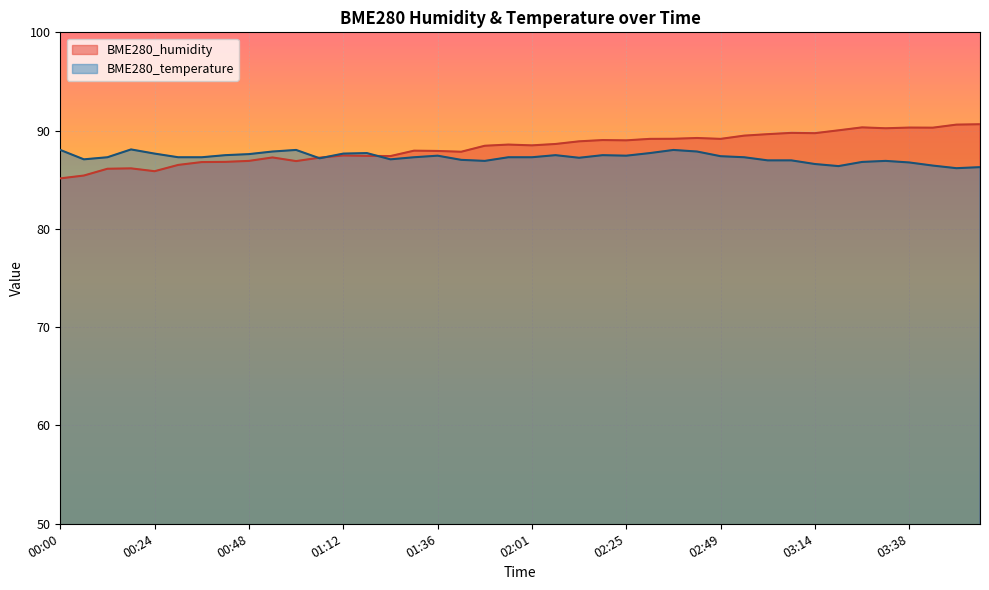

At which category does BME280_humidity reach its first local valley?

00:24